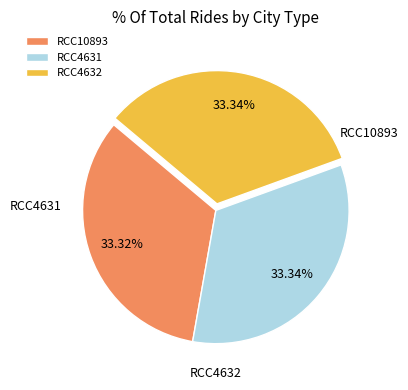

Does RCC10893 account for over 50% of the chart?

No